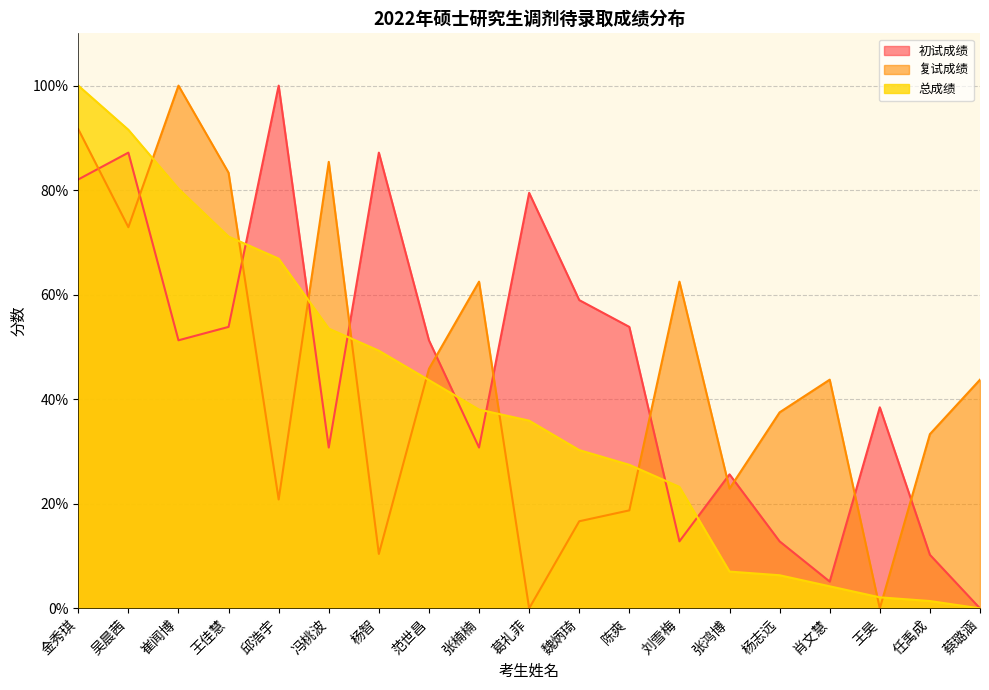

At which label is 复试成绩 closest to 50?

范世昌